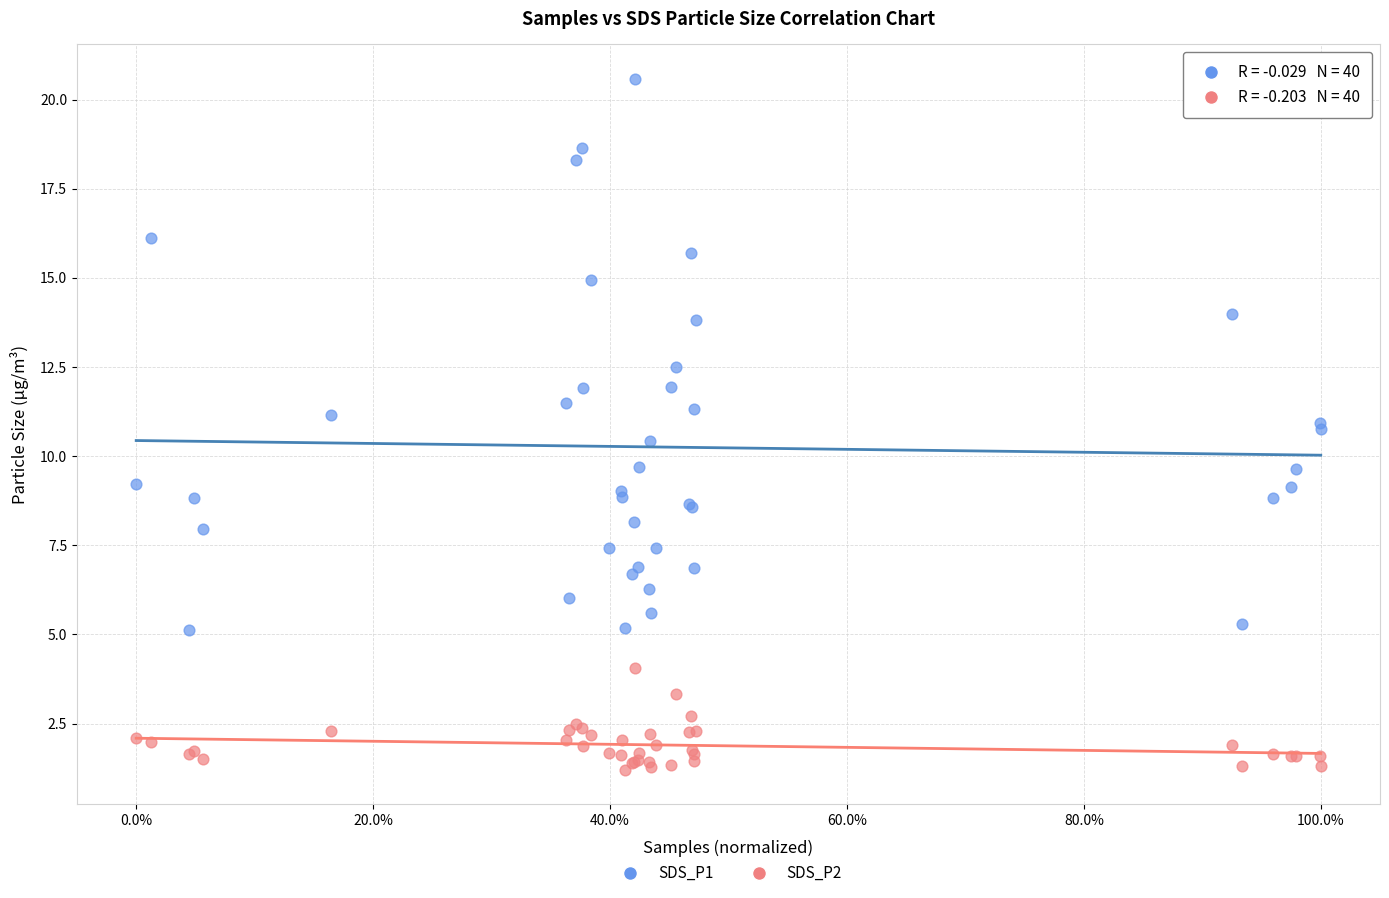

Which series has the largest Y range (max minus min)?

SDS_P1